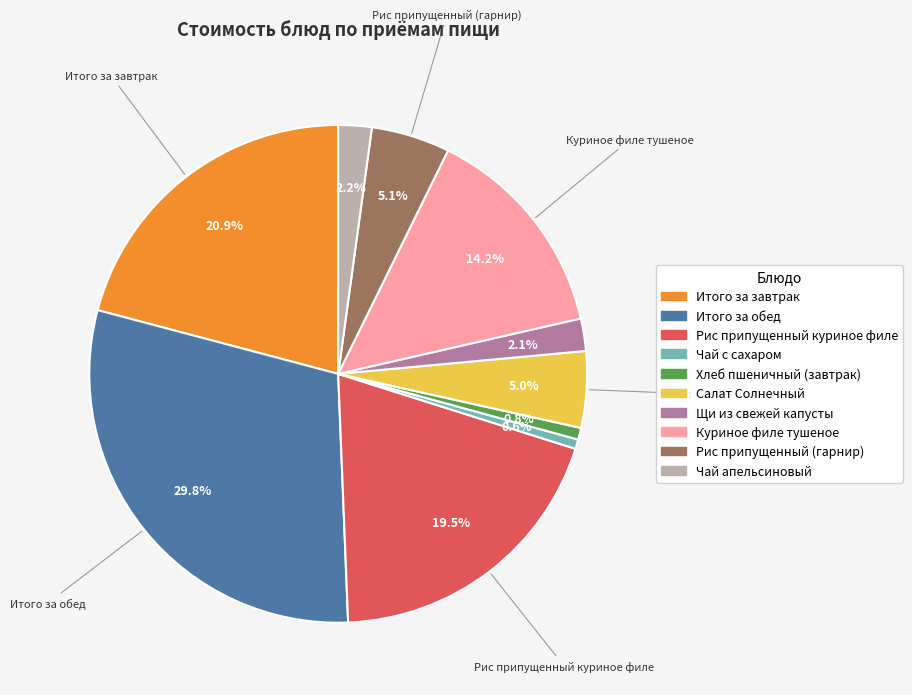

What percentage is the Итого за обед slice, to the nearest percent?

30%